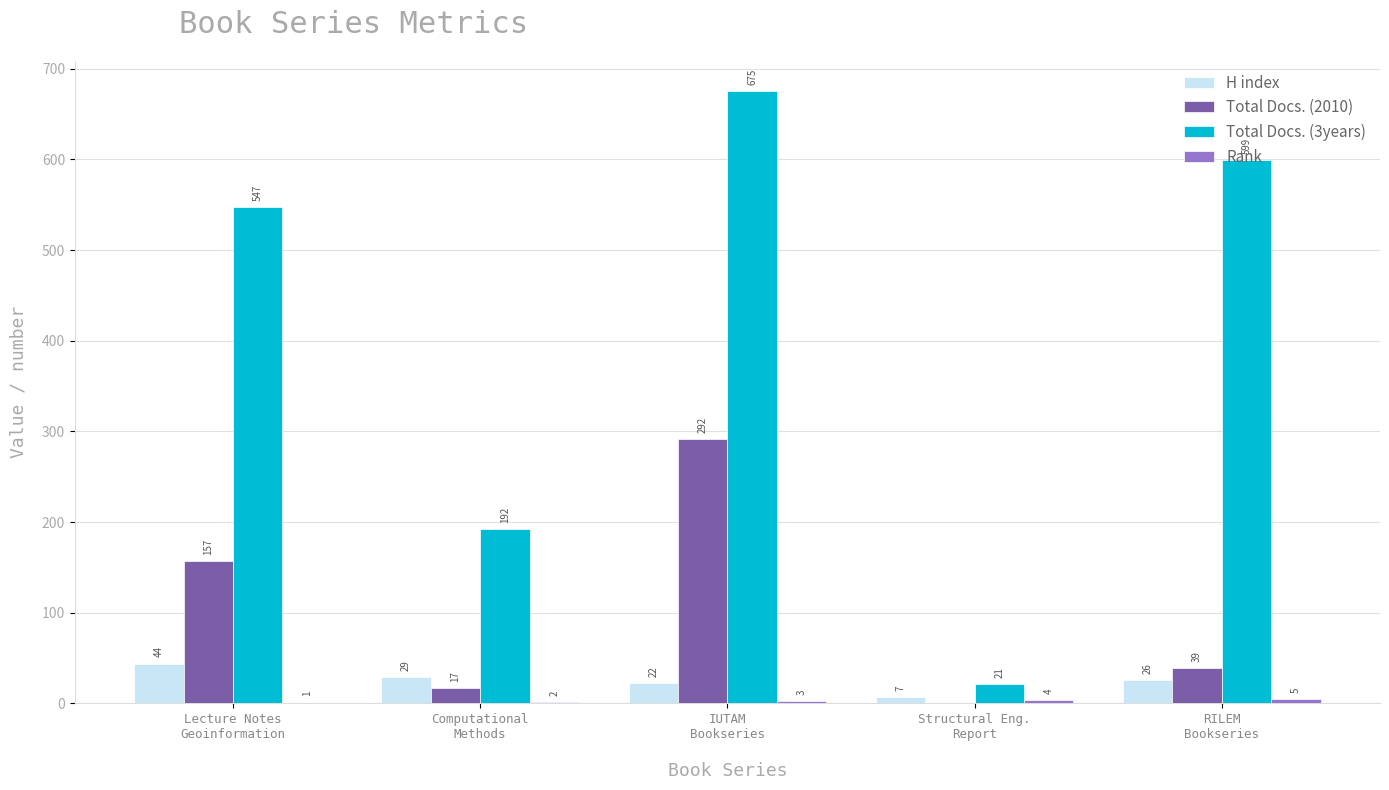

What is the greatest value displayed?

675